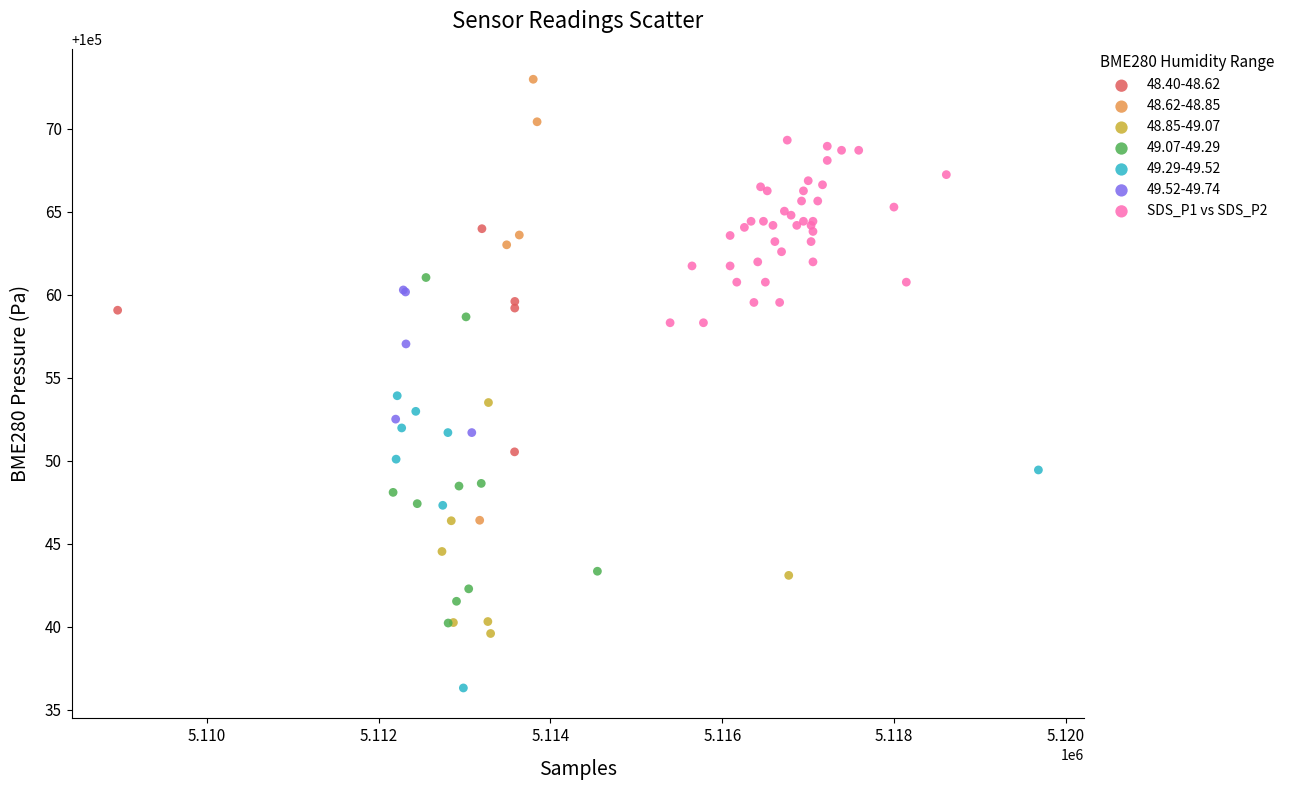

Which series contains the highest Y value?

48.62-48.85